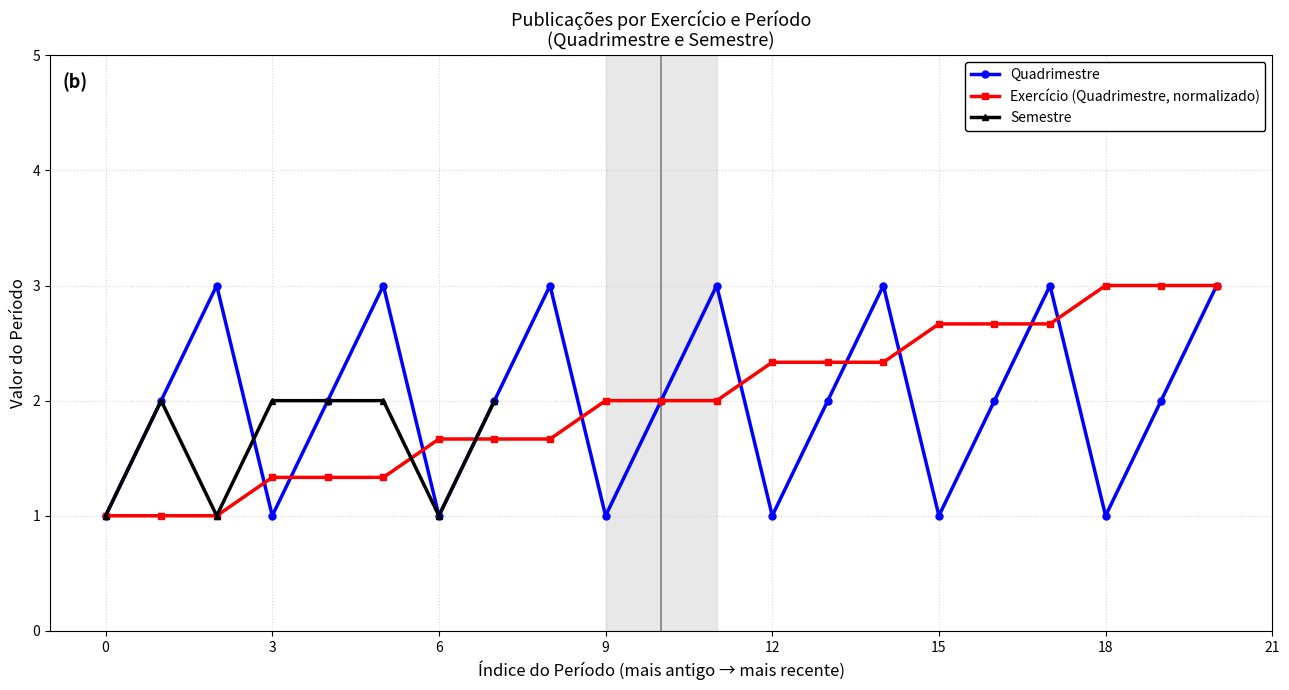

In Quadrimestre, how many points are higher than both neighbors (excluding endpoints)?

6